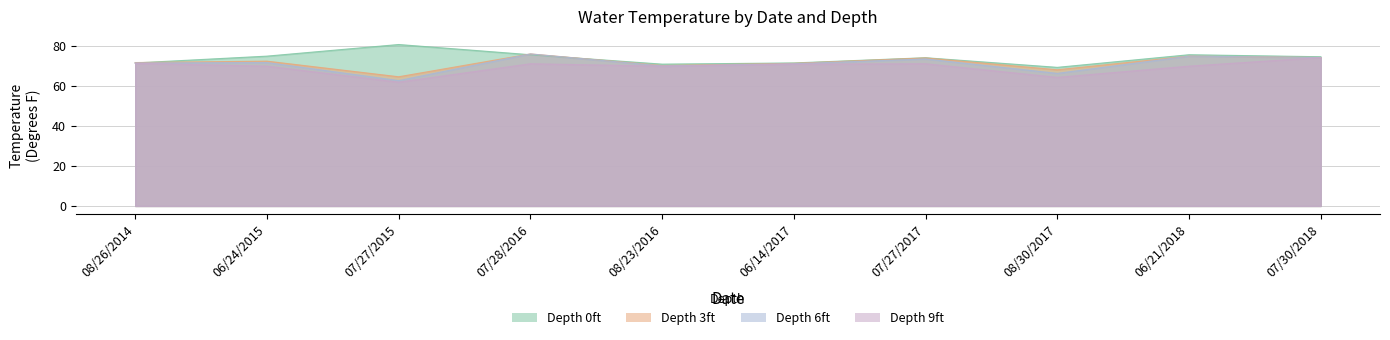

How many values in the Depth 6ft series are below 71?

3